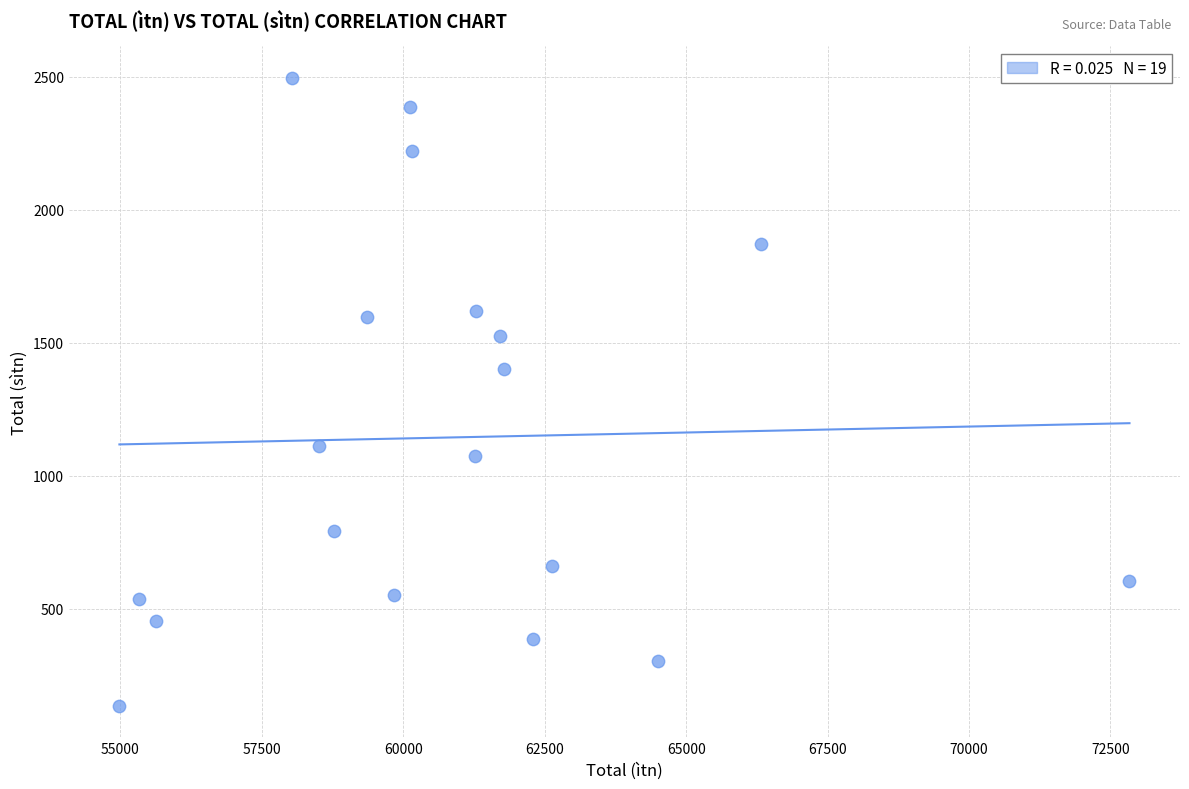

What Y value in the scatter plot is closest to 1316?

1399.9